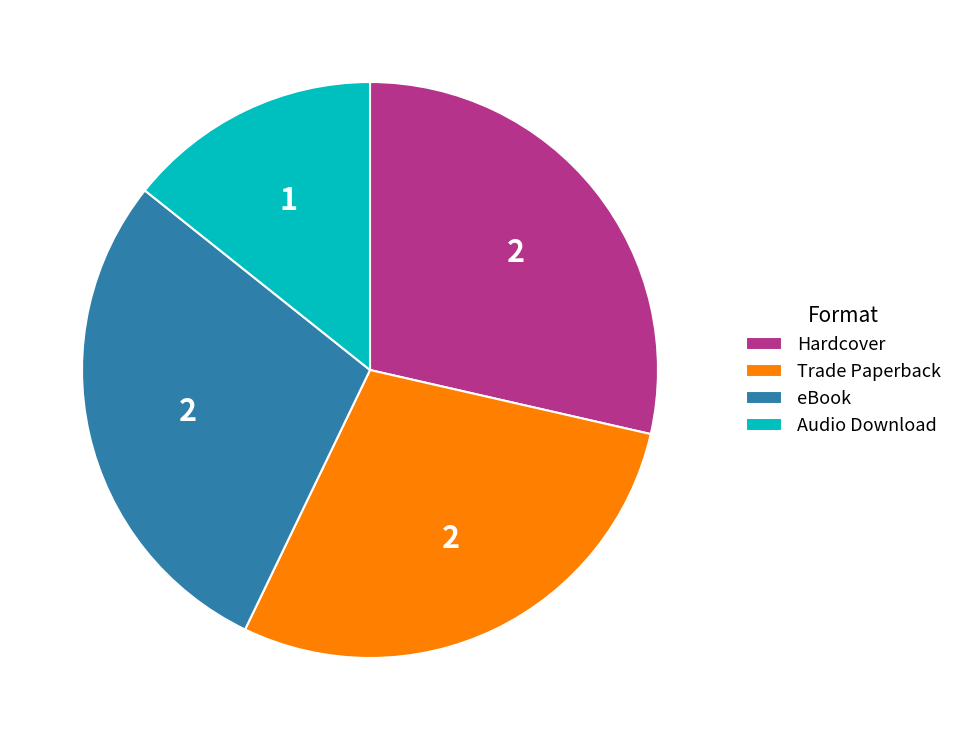

How many segments does this pie chart have?

4